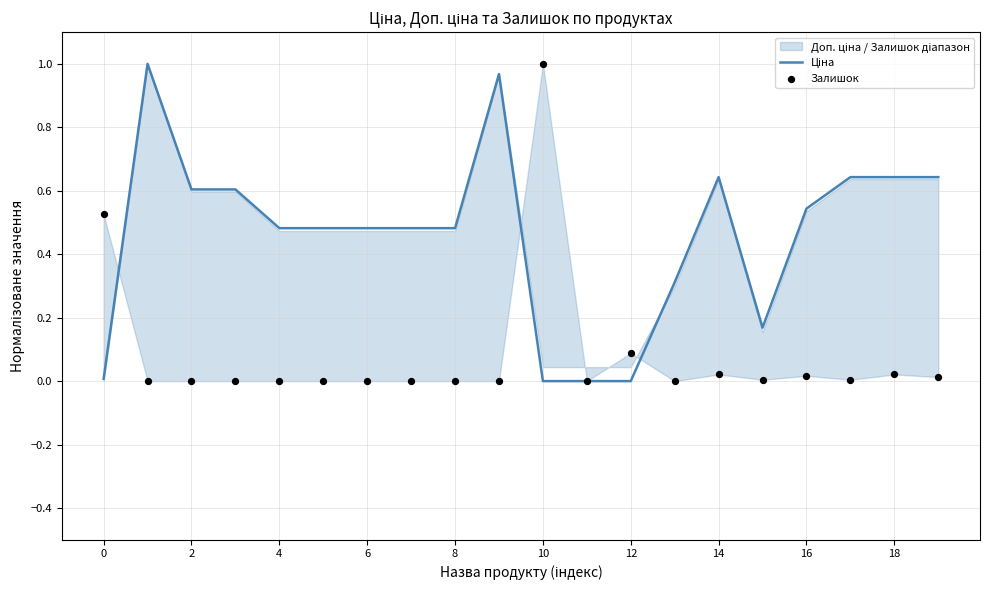

Which series contains the lowest Y value?

Ціна